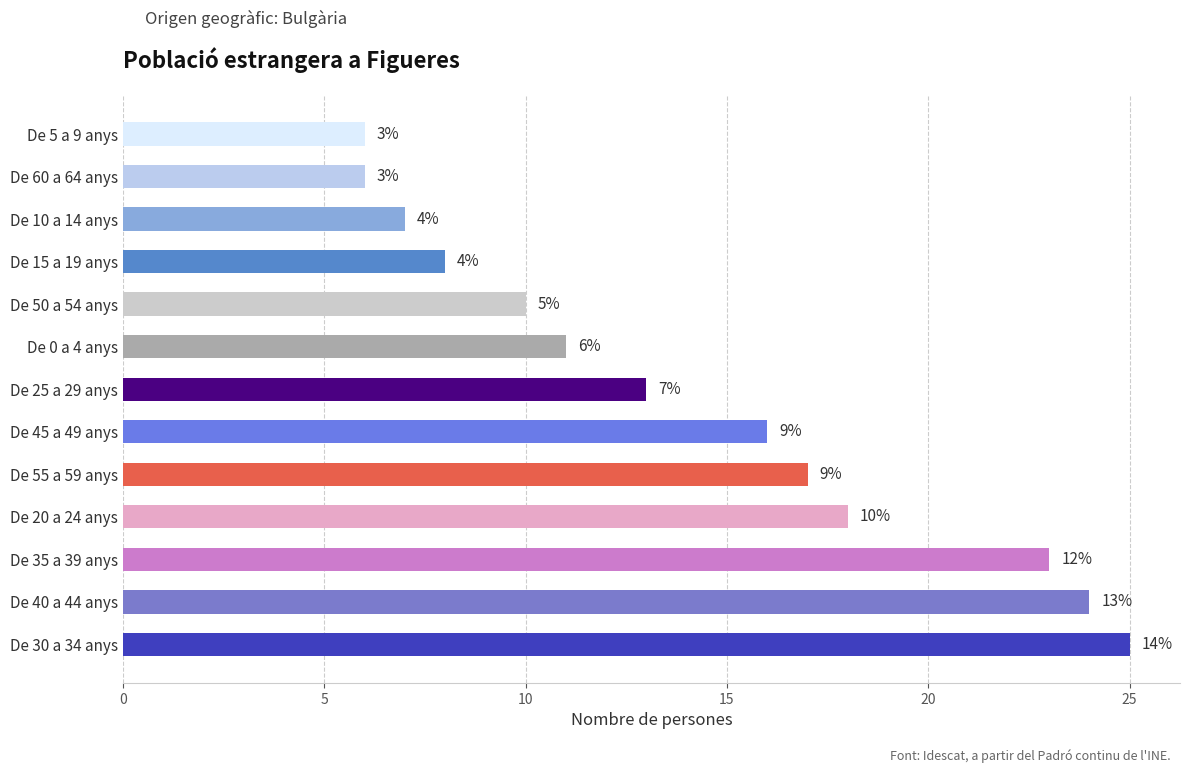

Does the chart contain any negative values?

No